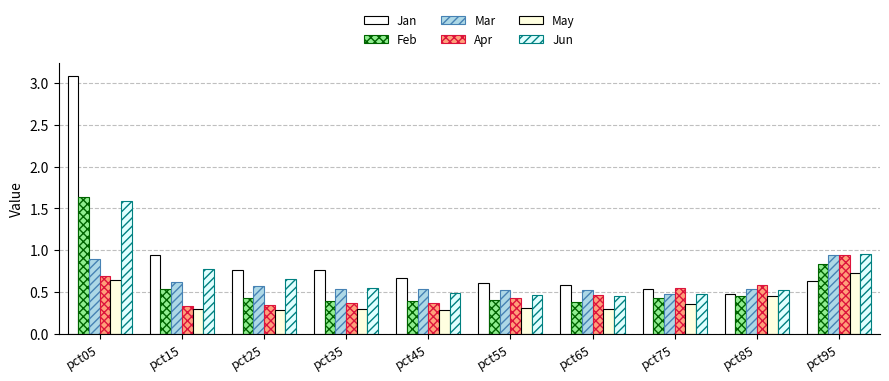

How many categories are shown in the chart?

10